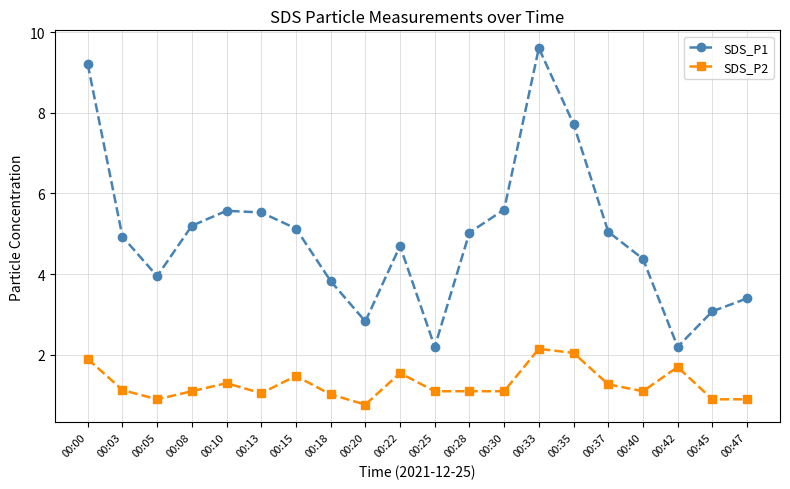

Does the chart display data point markers on the line(s)?

Yes